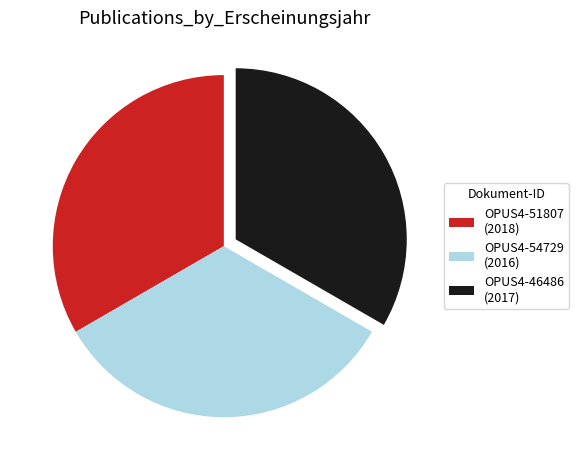

True or false: OPUS4-46486 accounts for 40% of the total.

False